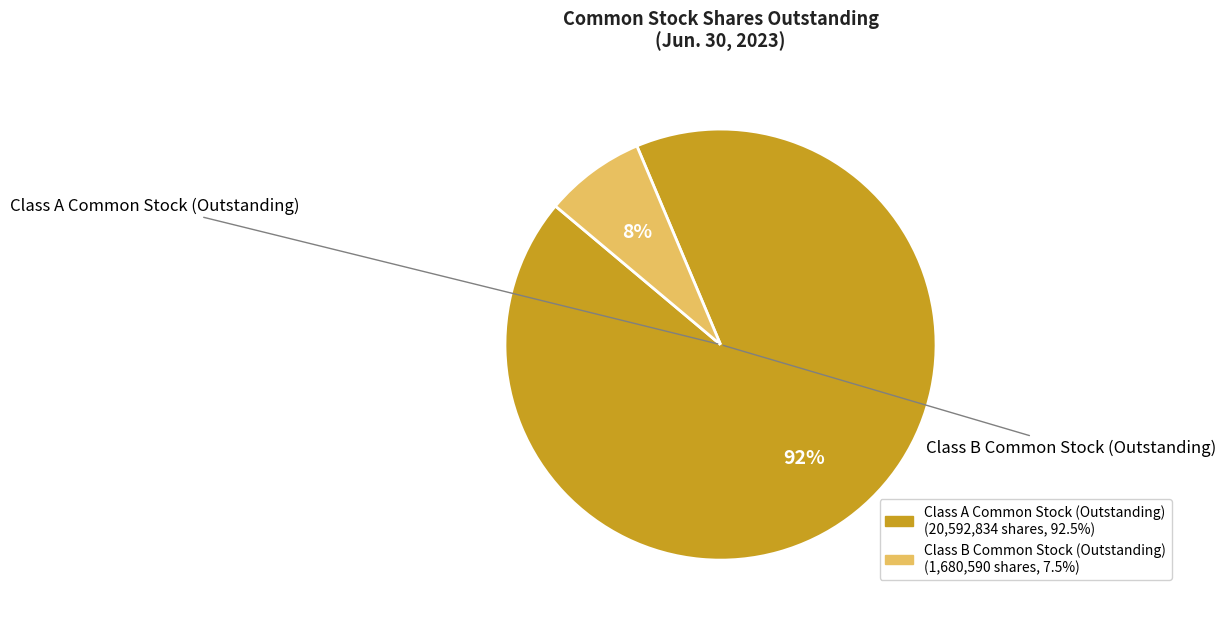

Is there a majority slice in this chart?

Yes